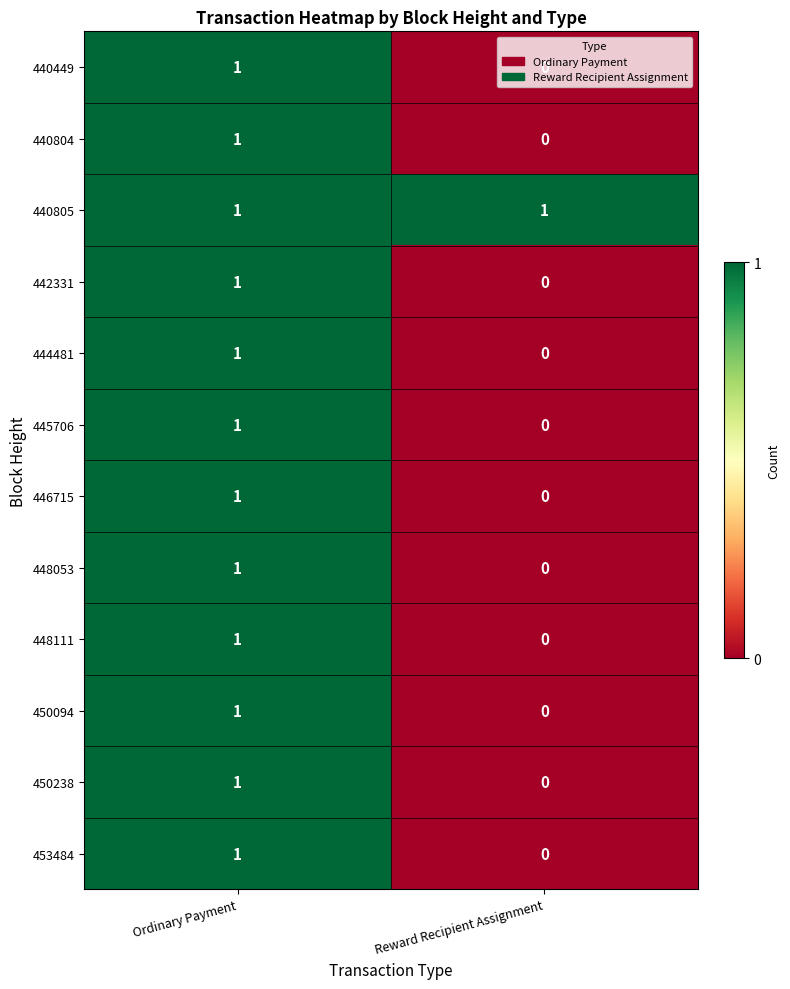

How many series are shown in this chart?

12